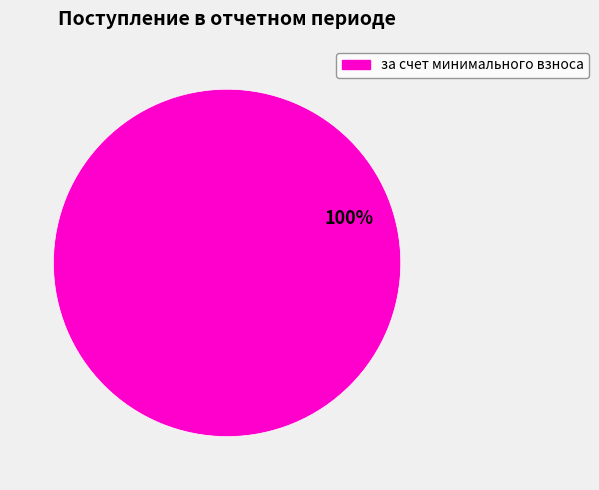

Rank the categories by value from highest to lowest.

за счет минимального взноса